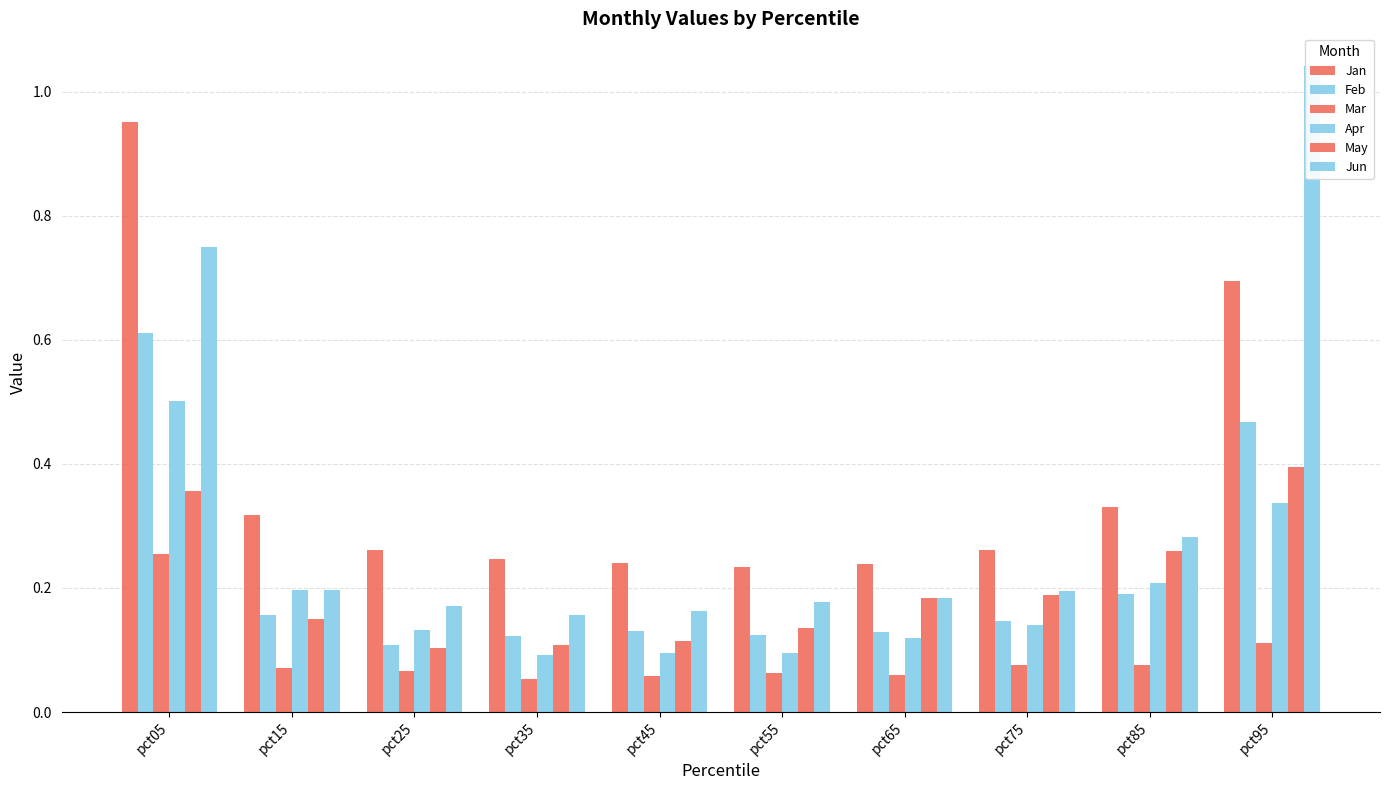

What is the maximum value for Jun?

1.0